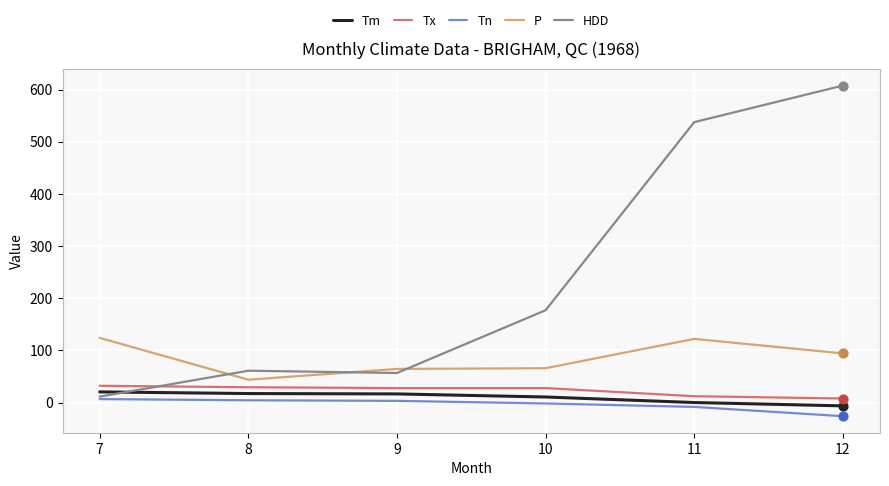

Which series has the largest range (max minus min)?

HDD